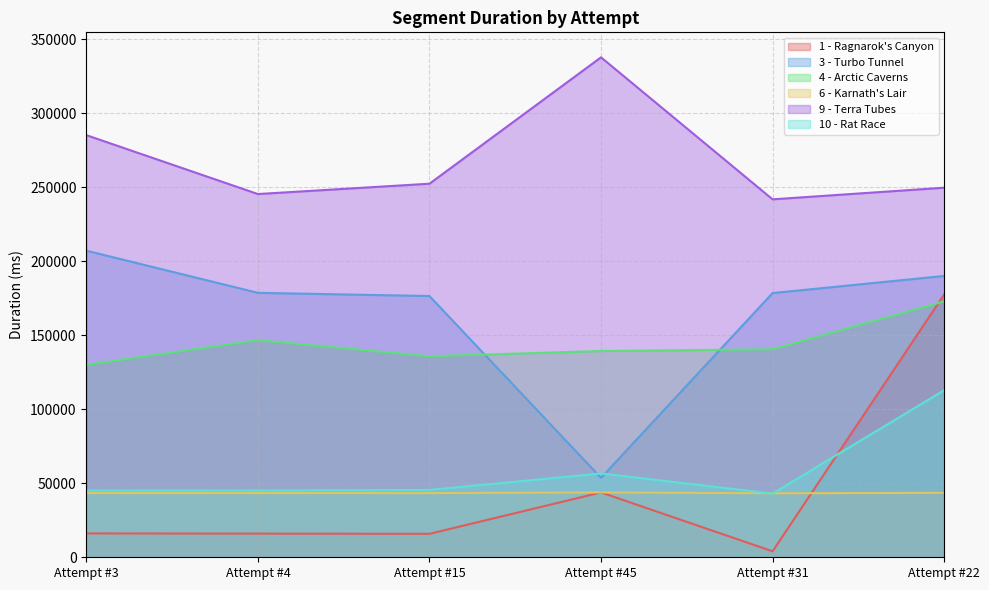

What position from the right is Attempt #15?

4